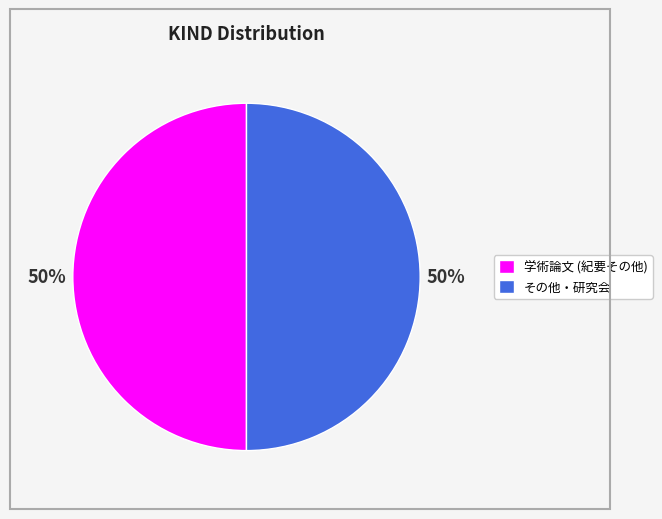

Is it true that 学術論文 (紀要その他) is 50% of the pie?

True